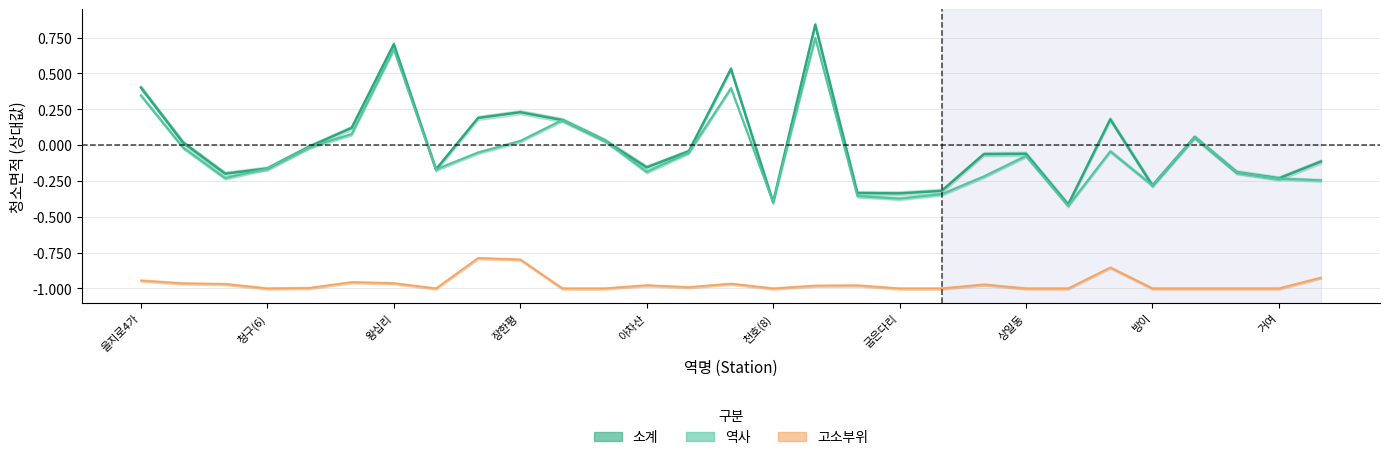

What position from the right is 동대문역사문화공원?

28